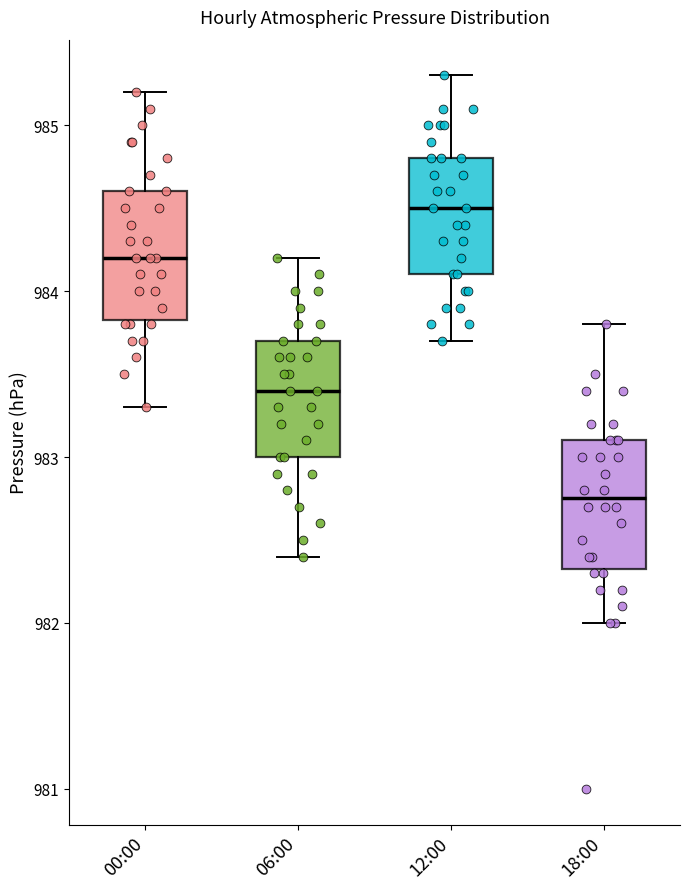

Where does the upper whisker of the box for 06:00 end on the y-axis? The values are not printed on the chart, so give them approximately, as read against the axis.

984.2